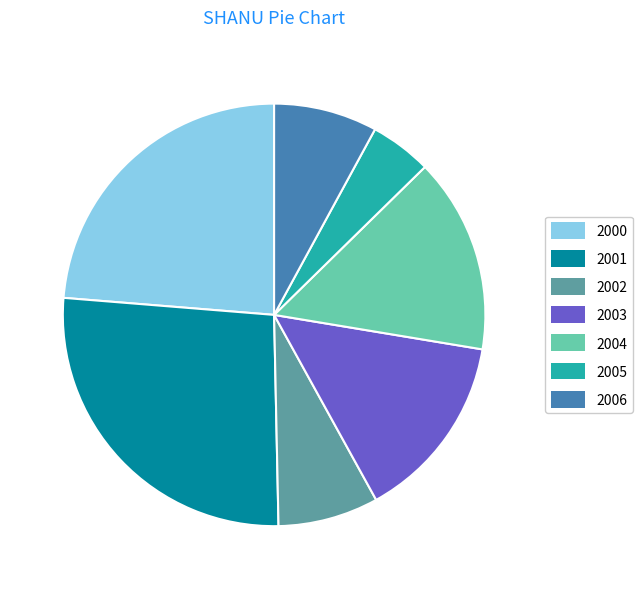

Which has a higher value, 2000 or 2003?

2000